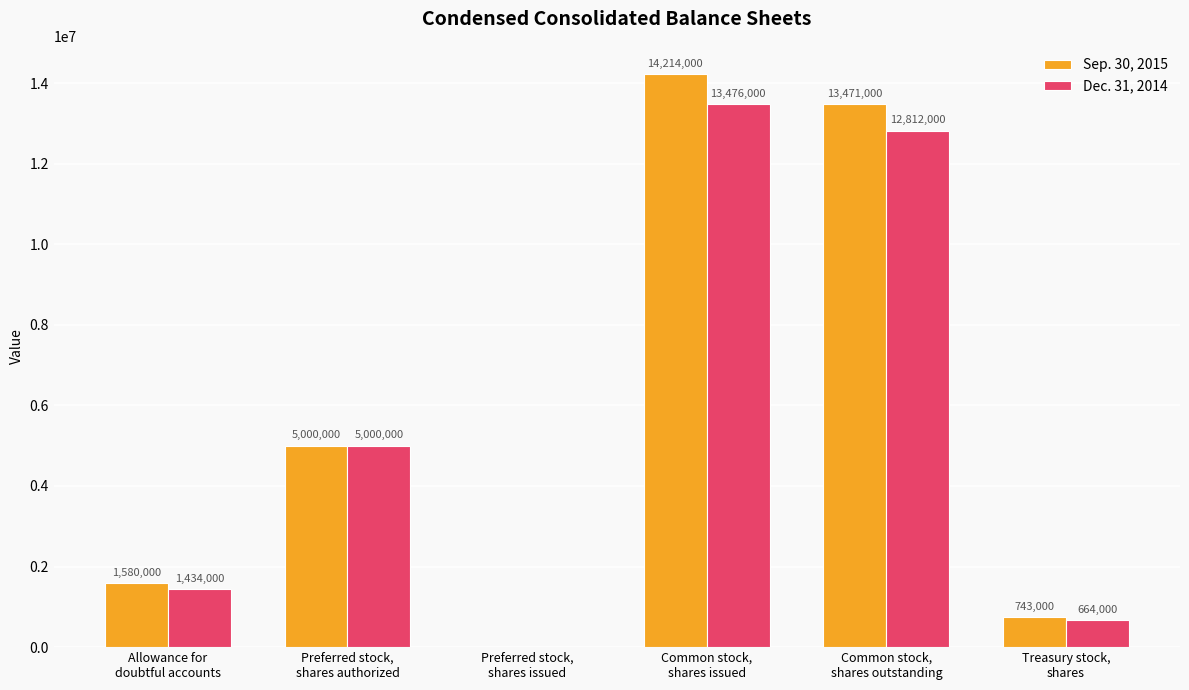

How many groups of bars are there?

6